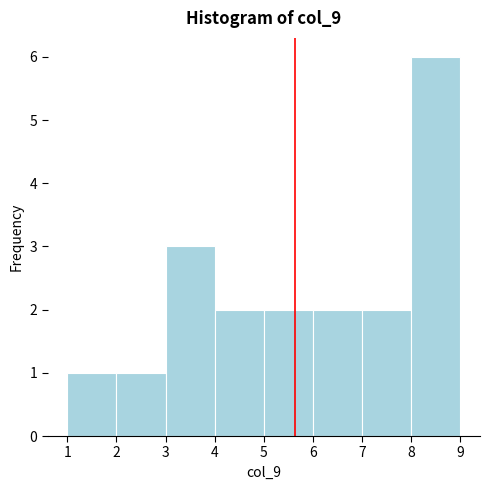

What is the height of the bar covering 6 to 7 on the x-axis? The values are not printed on the chart, so give them approximately, as read against the axis.

2